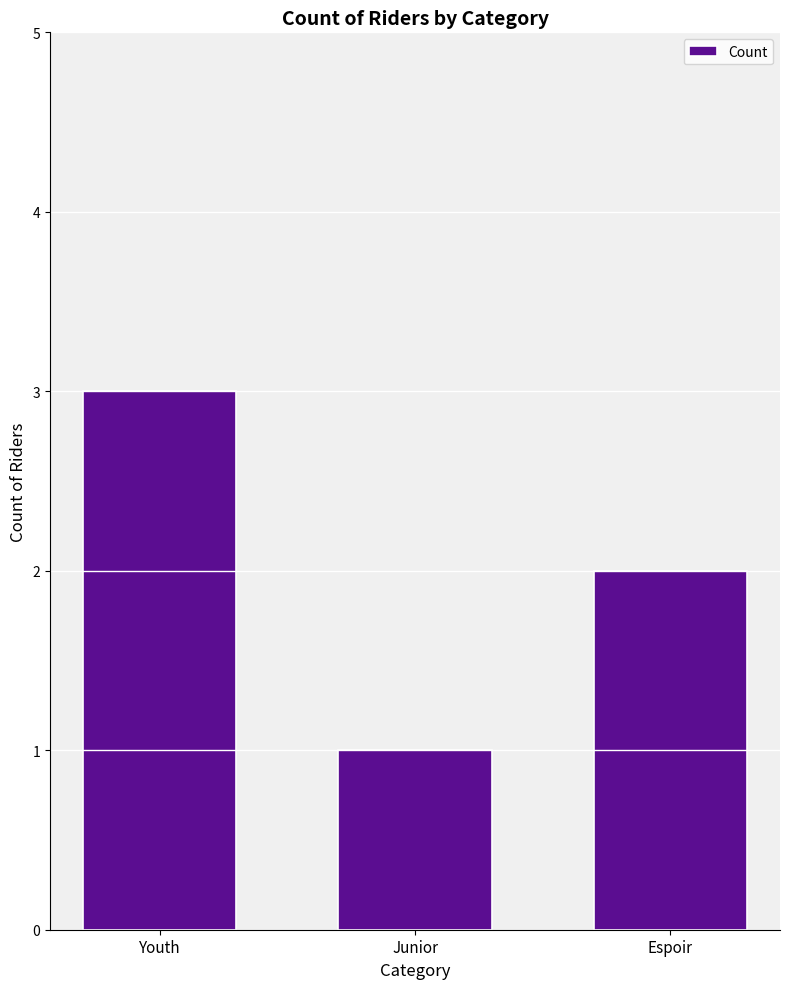

What is the change in value from Youth to Espoir?

-1